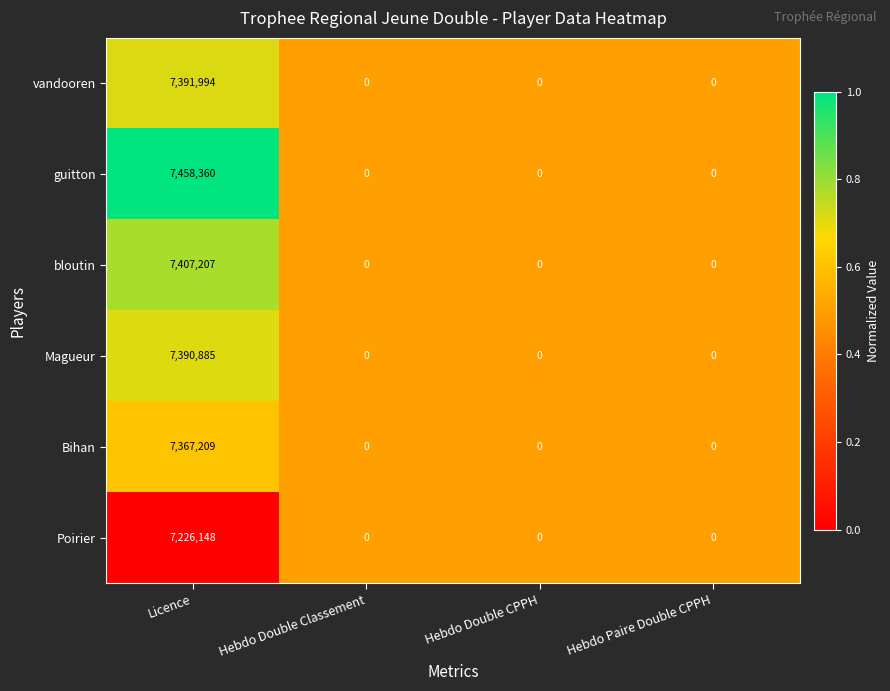

What is the difference between the Poirier values at Hebdo Double Classement and Licence?

7226148